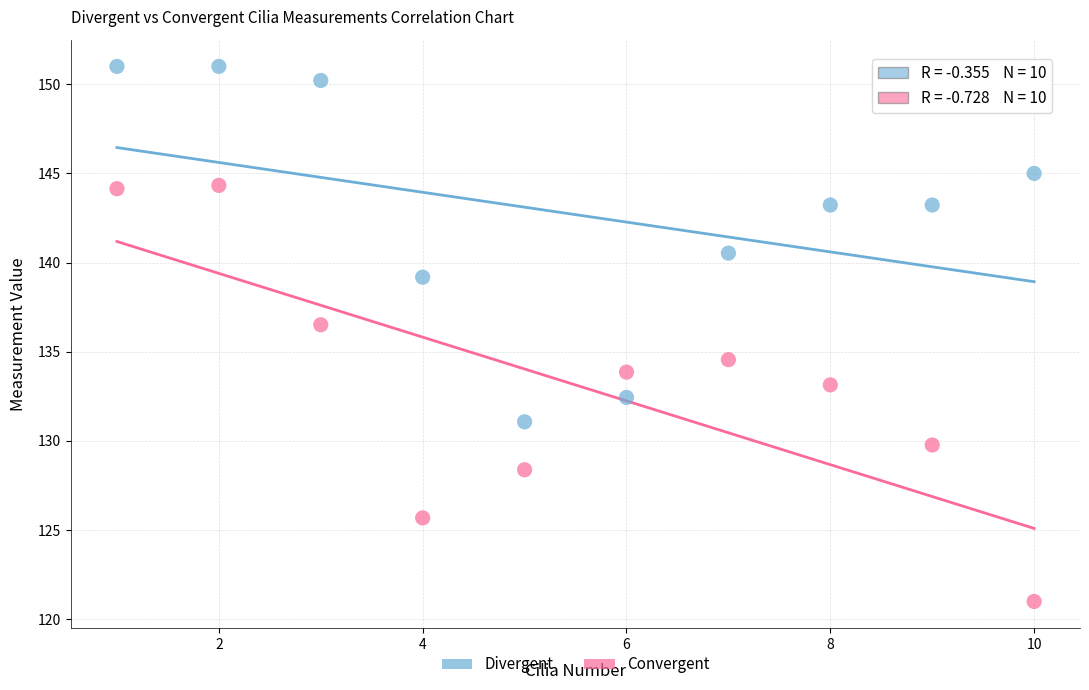

Which series contains the highest Y value?

Divergent